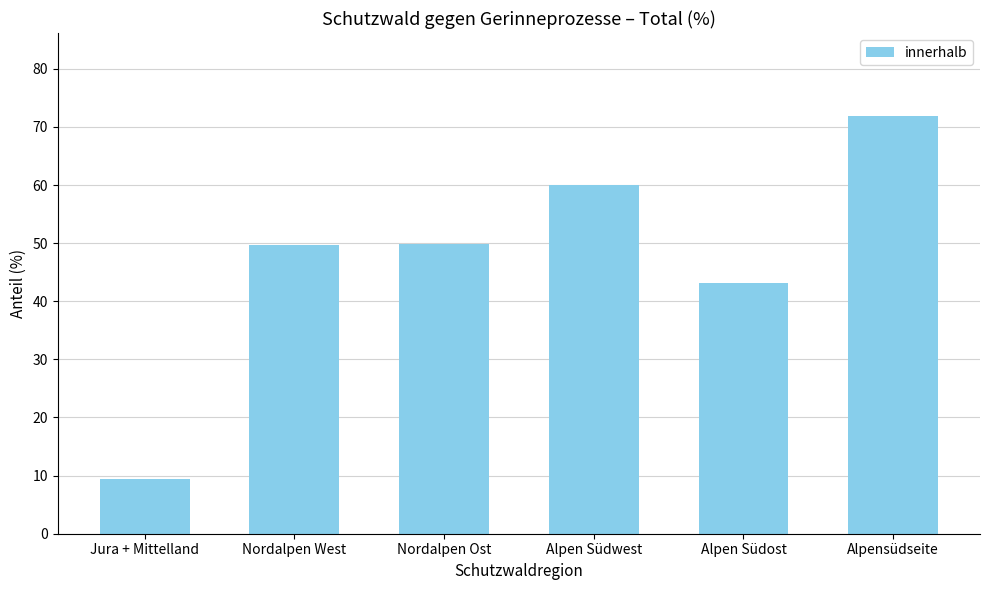

Count the number of categories in the chart.

6